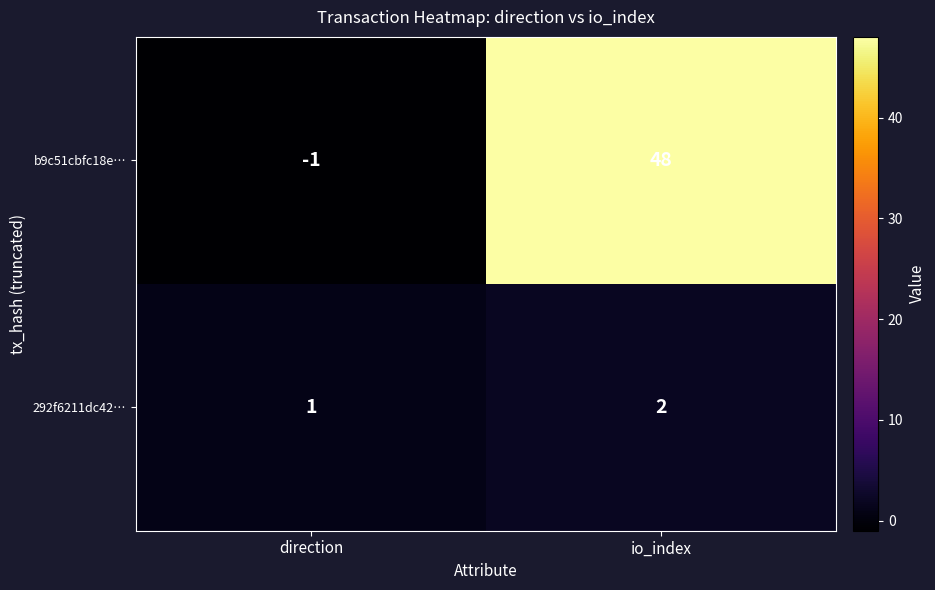

List the labels in order of b9c51cbfc18e… value, largest first.

io_index, direction